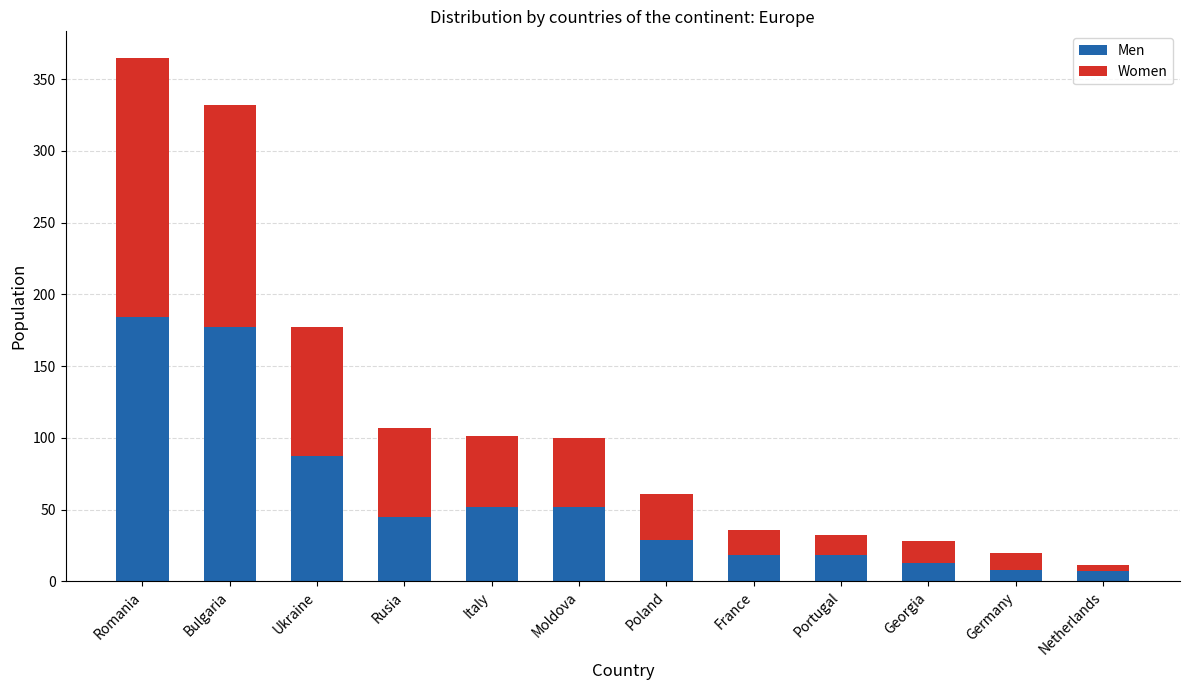

Is it true that Men equals 25 at Ukraine?

False